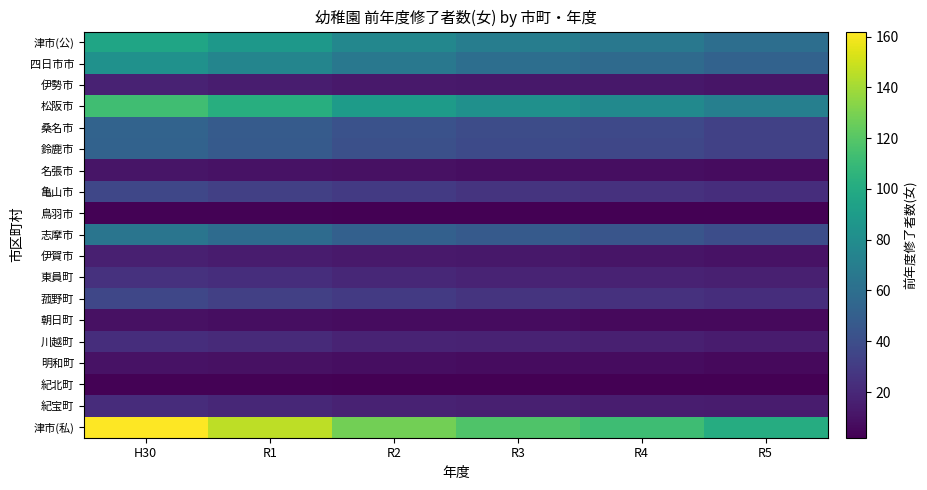

Rank the series at R5 from highest to lowest value.

津市(私), 松阪市, 津市(公), 四日市市, 志摩市, 桑名市, 鈴鹿市, 亀山市, 菰野町, 東員町, 川越町, 紀宝町, 伊勢市, 伊賀市, 名張市, 朝日町, 明和町, 鳥羽市, 紀北町